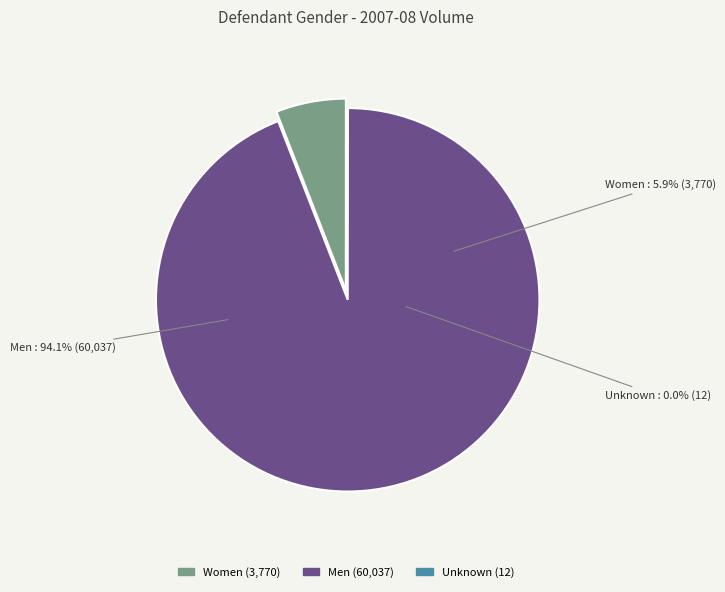

How many slices are in this pie chart?

3